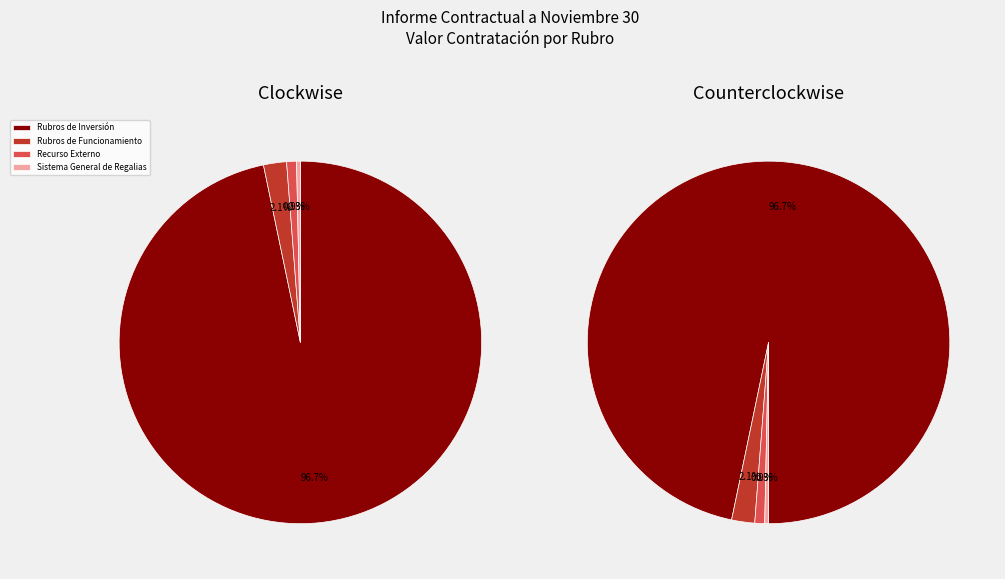

To the nearest percent, what is the combined percentage of Valor Contratación Recurso Externo and Valor Contratación Rubros de Funcionamiento?

3%